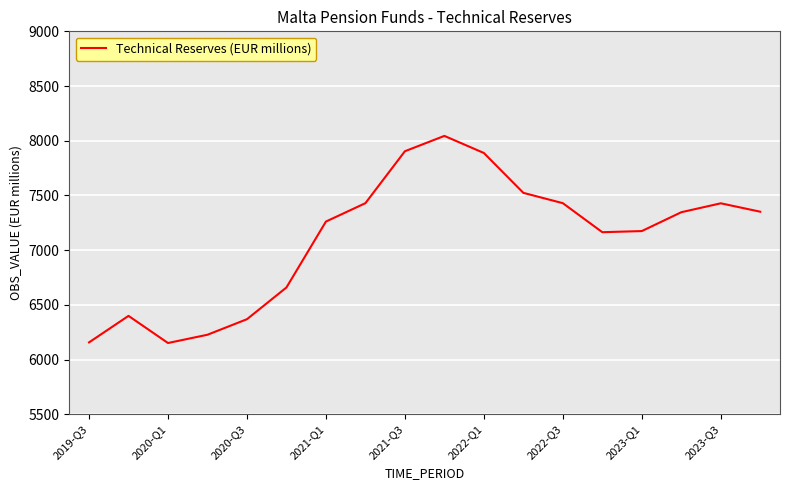

What is the smallest value displayed?

6151.1